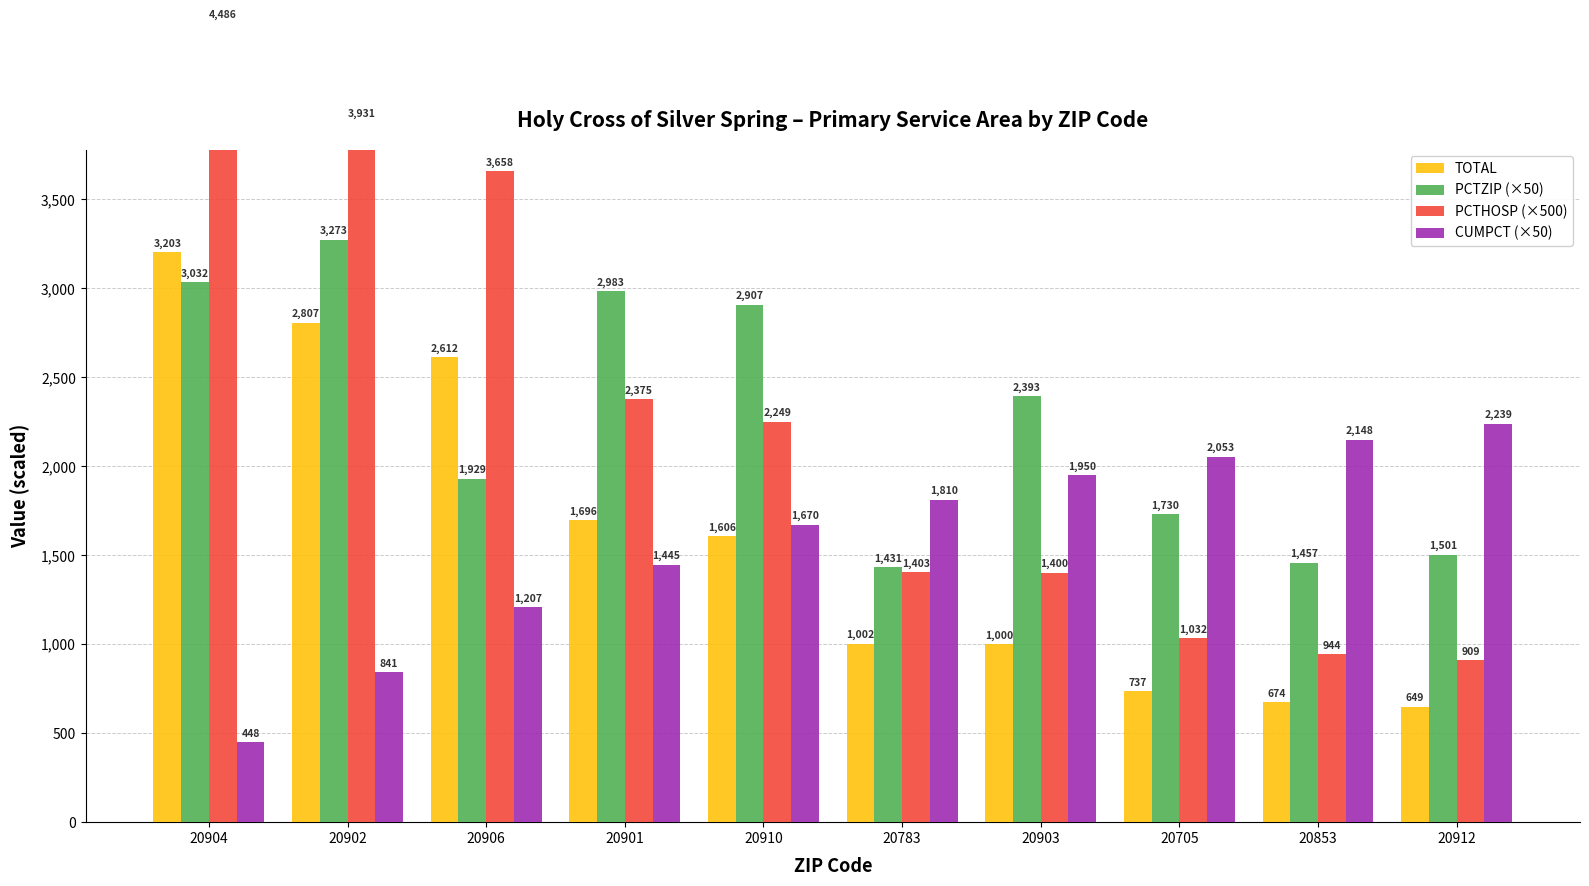

The PCTZIP (×50) series shows 1501.6 at 20912. True or false?

True